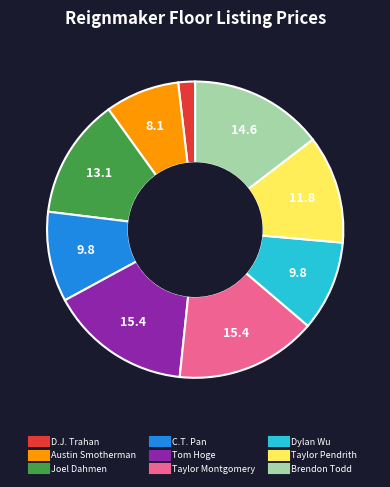

True or false: Dylan Wu accounts for 1% of the total.

False